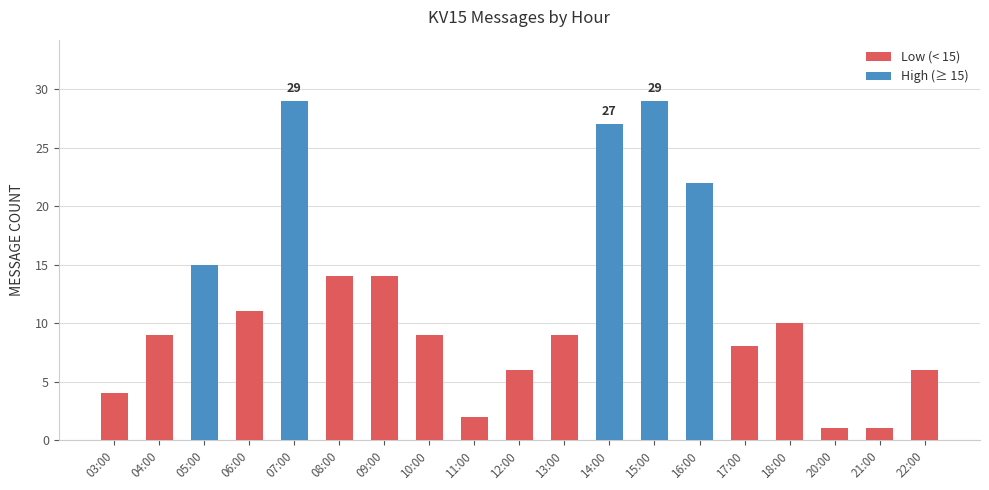

True or false: the data shows 22 at 16:00.

True